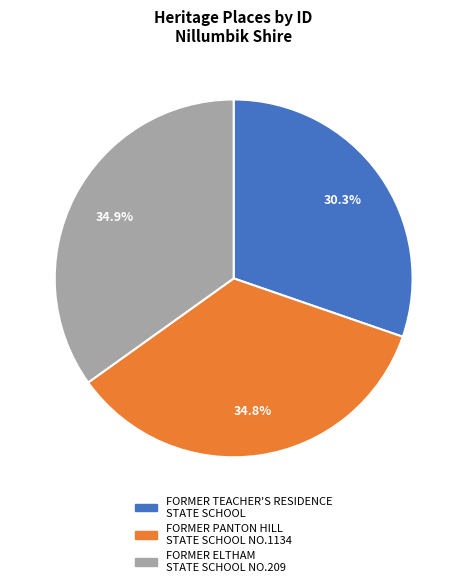

Which has a higher value, FORMER TEACHER'S RESIDENCE STATE SCHOOL or FORMER ELTHAM STATE SCHOOL NO.209?

FORMER ELTHAM STATE SCHOOL NO.209